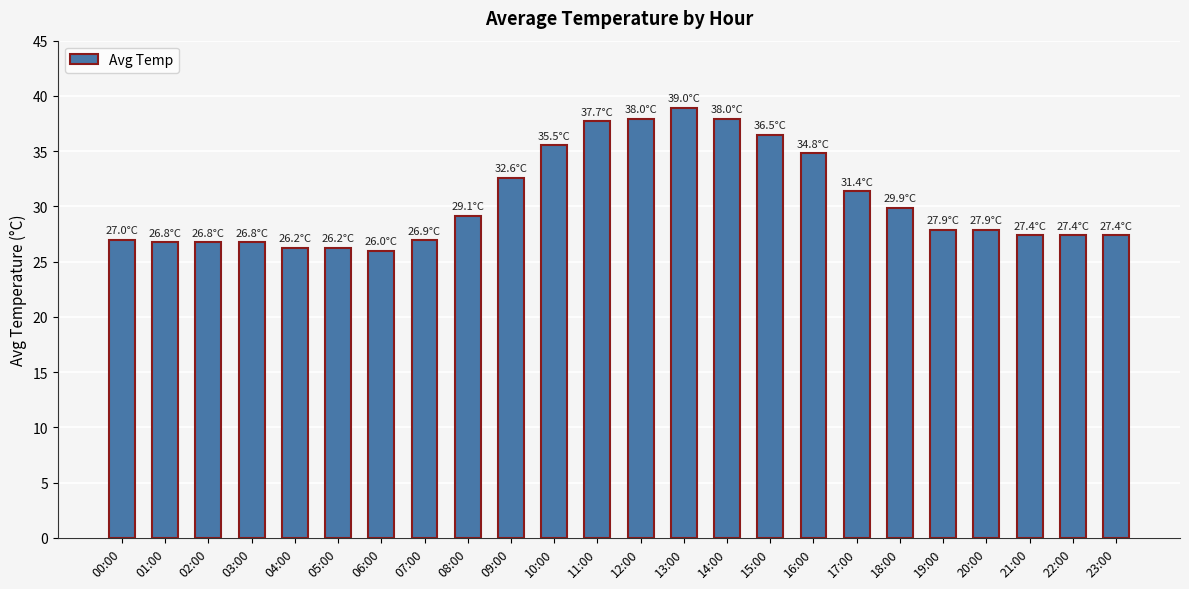

The value at 20:00 is 27.9. True or false?

True